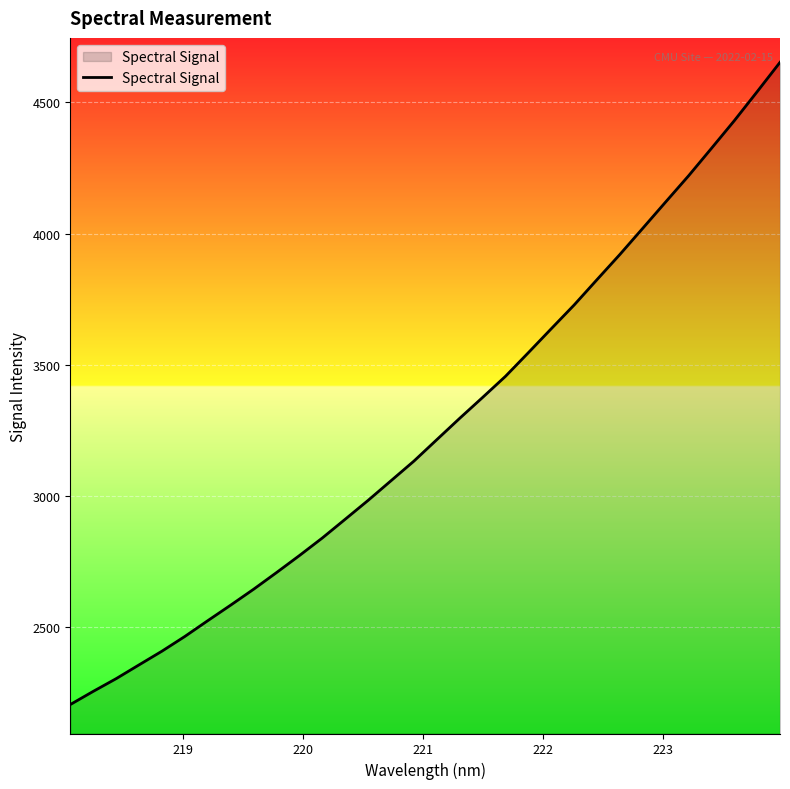

Does the chart display data point markers on the line(s)?

No